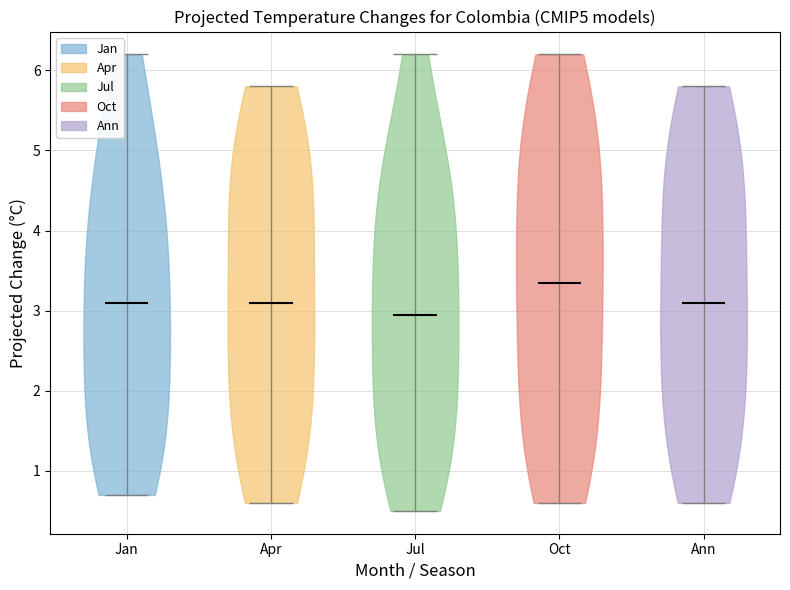

Reading left to right, read every violin against the y-axis: where its median line is, and the lowest and highest points it reaches. The values are not printed on the chart, so give them approximately, as read against the axis.

Jan: median line 3.1, lowest point 0.7, highest point 6.2
Apr: median line 3.1, lowest point 0.6, highest point 5.8
Jul: median line 3.0, lowest point 0.5, highest point 6.2
Oct: median line 3.4, lowest point 0.6, highest point 6.2
Ann: median line 3.1, lowest point 0.6, highest point 5.8